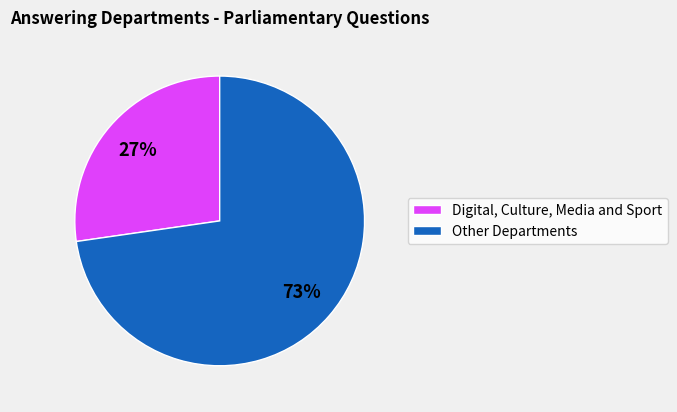

To the nearest percent, what is the average slice percentage?

50%